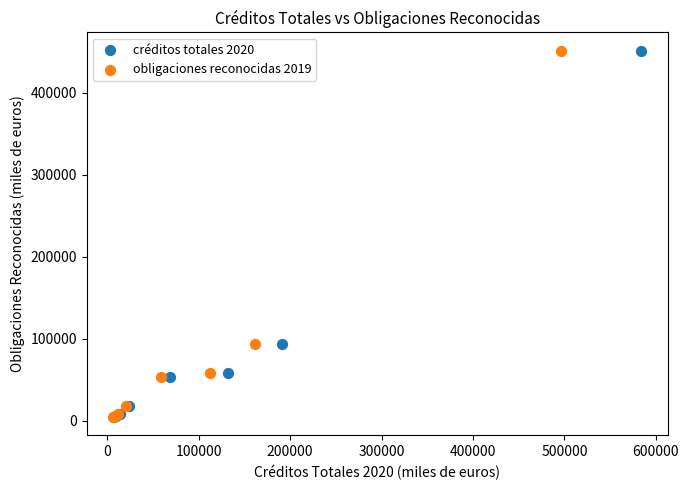

What are all the series names shown in the legend?

créditos totales 2020, obligaciones reconocidas 2019